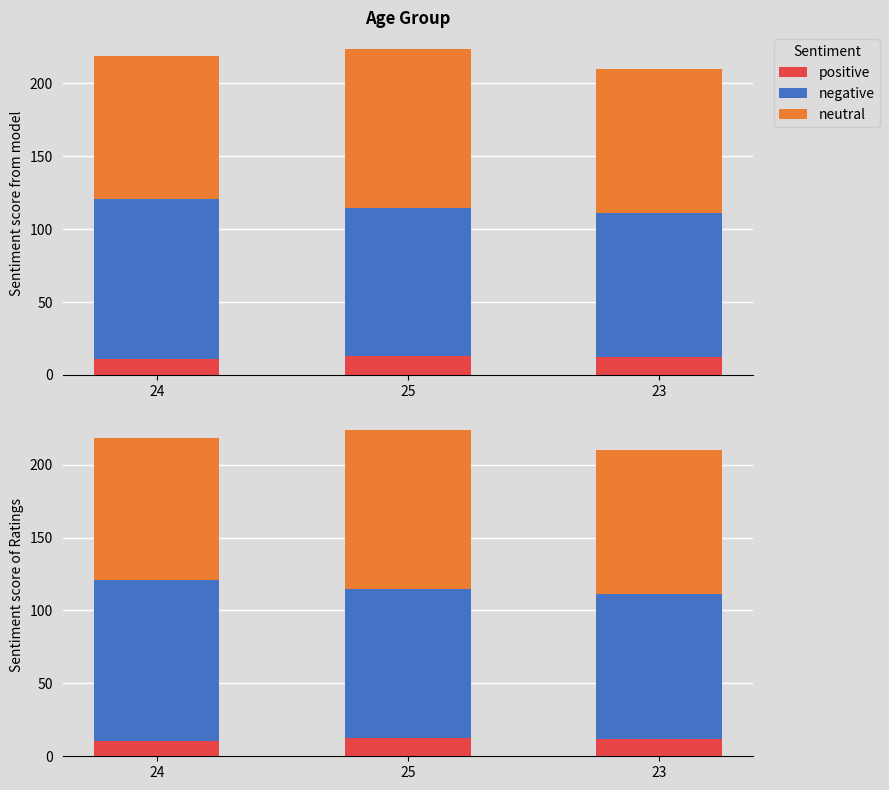

Rank the series by their maximum value, from highest to lowest.

negative, neutral, positive